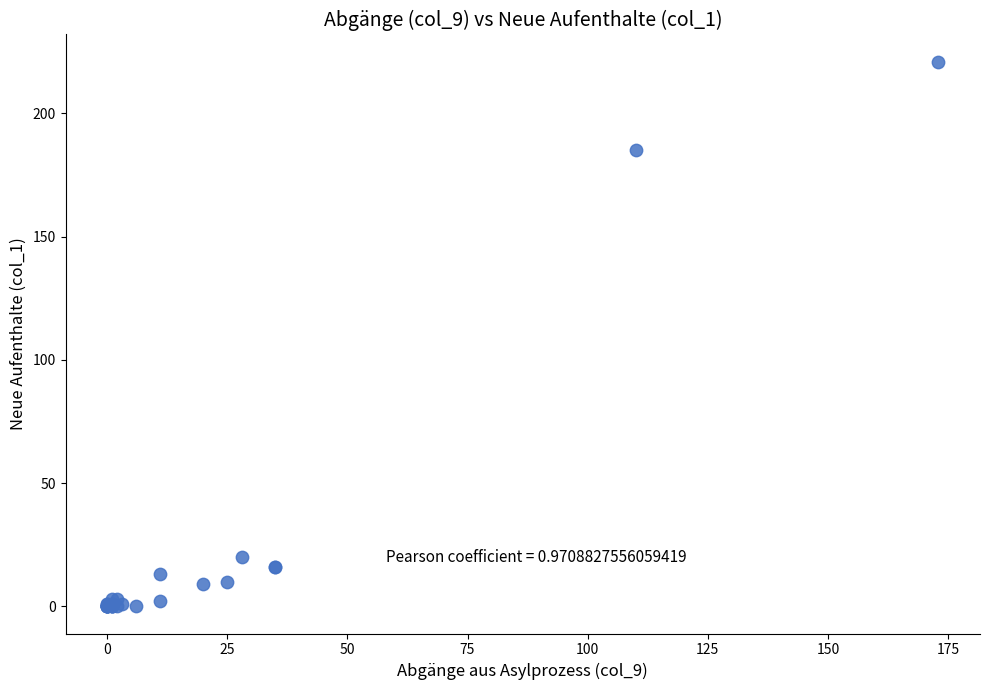

What Y value in the scatter plot is closest to 110?

185